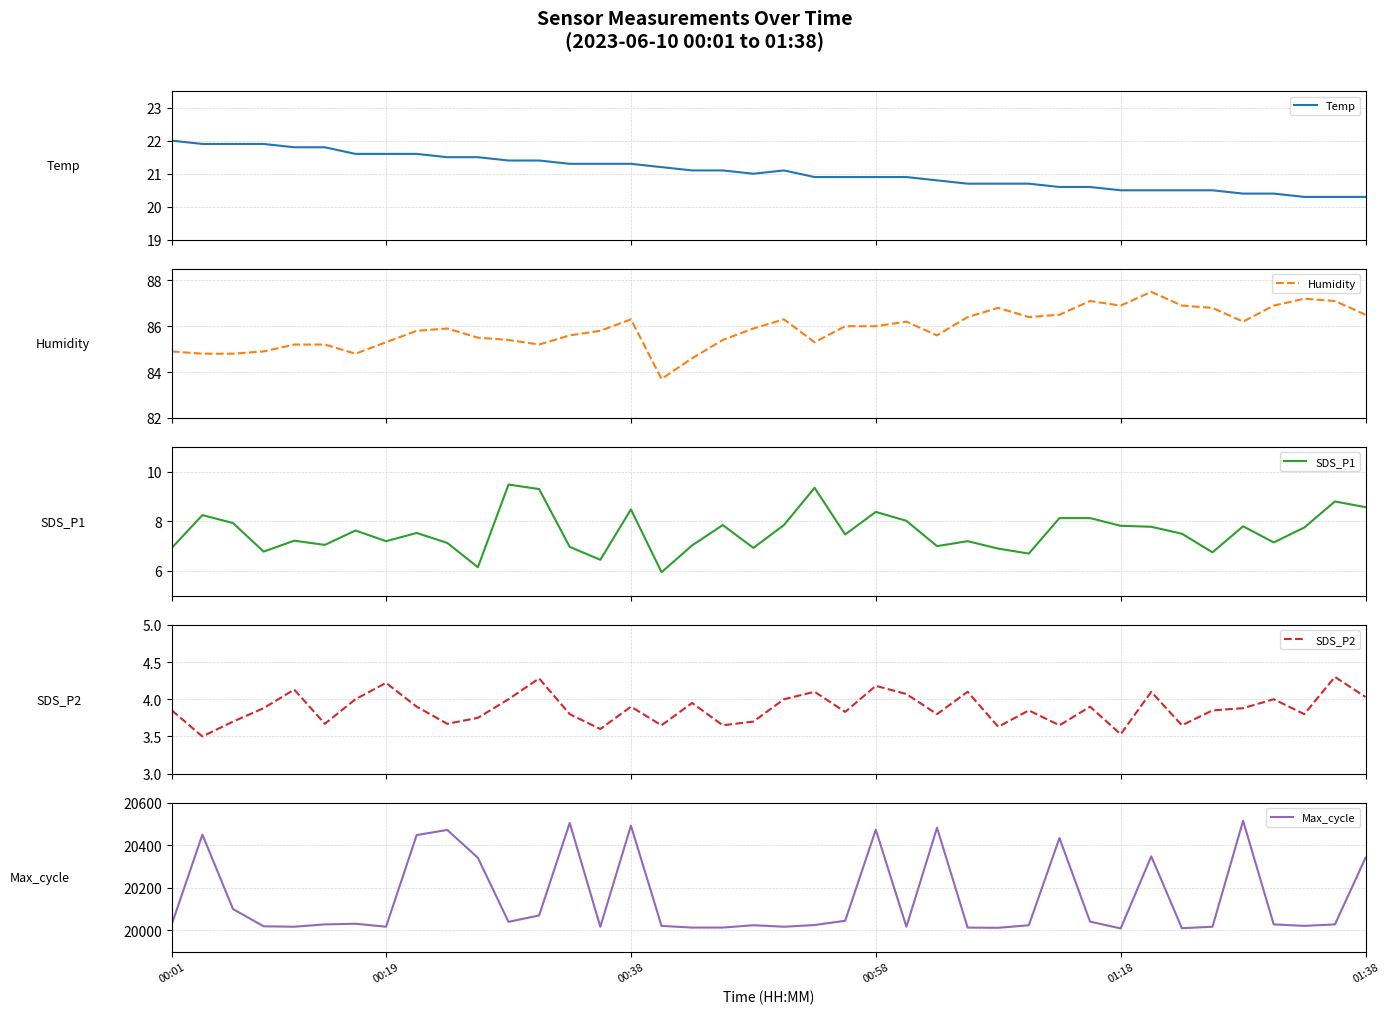

What is the lowest value of the Temp series?

20.3